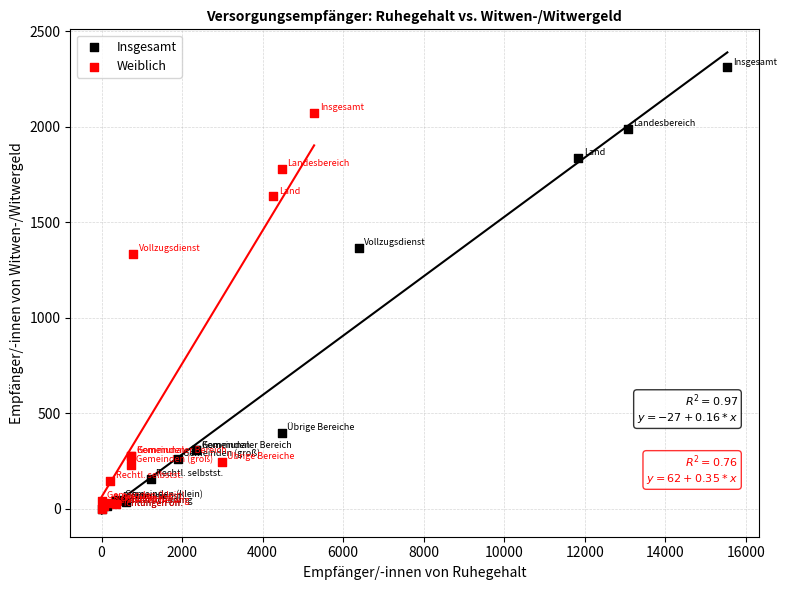

Which series has the widest spread of Y values?

Insgesamt